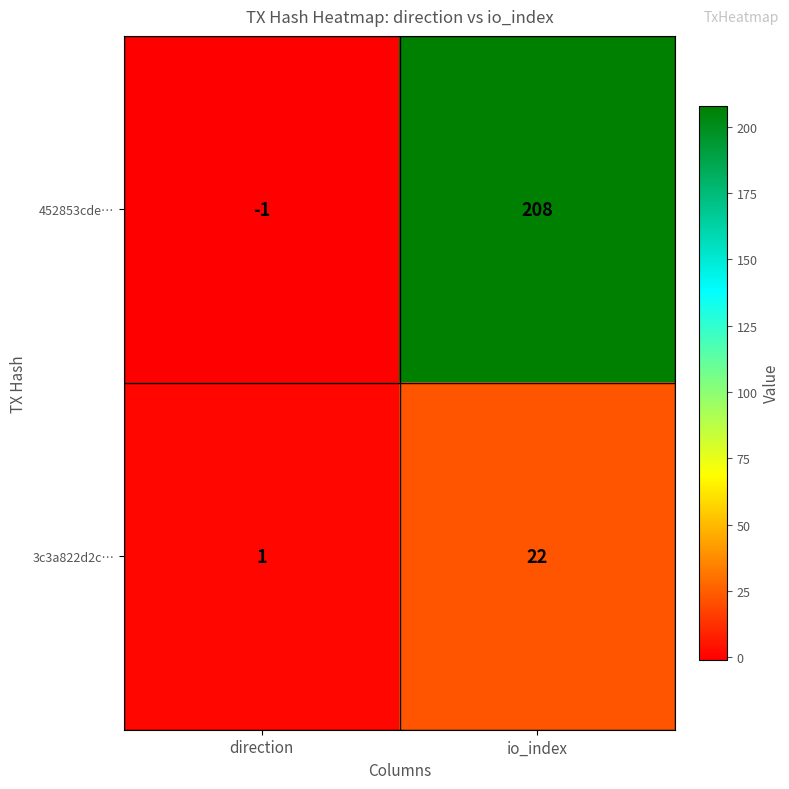

Is it true that 452853cde… equals -1 at direction?

True